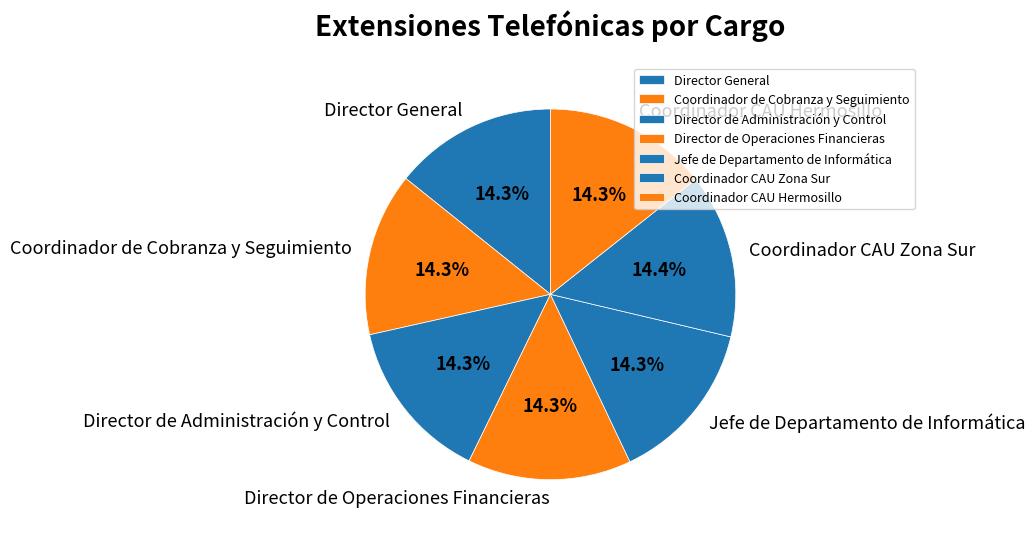

Does any single category account for the majority?

No